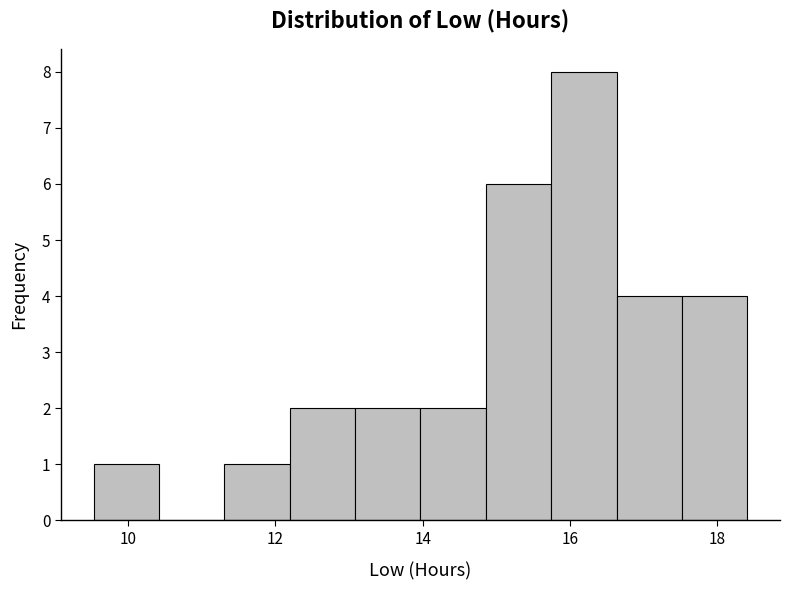

Reading left to right, transcribe this chart: for each bar, give the range it covers on the x-axis and its height. Neither the bar edges nor the heights are printed on the chart, so give them approximately, as read against the axes.

9.6 to 10.4: 1
10.4 to 11.4: 0
11.4 to 12.2: 1
12.2 to 13.0: 2
13.0 to 14.0: 2
14.0 to 14.8: 2
14.8 to 15.8: 6
15.8 to 16.6: 8
16.6 to 17.6: 4
17.6 to 18.4: 4